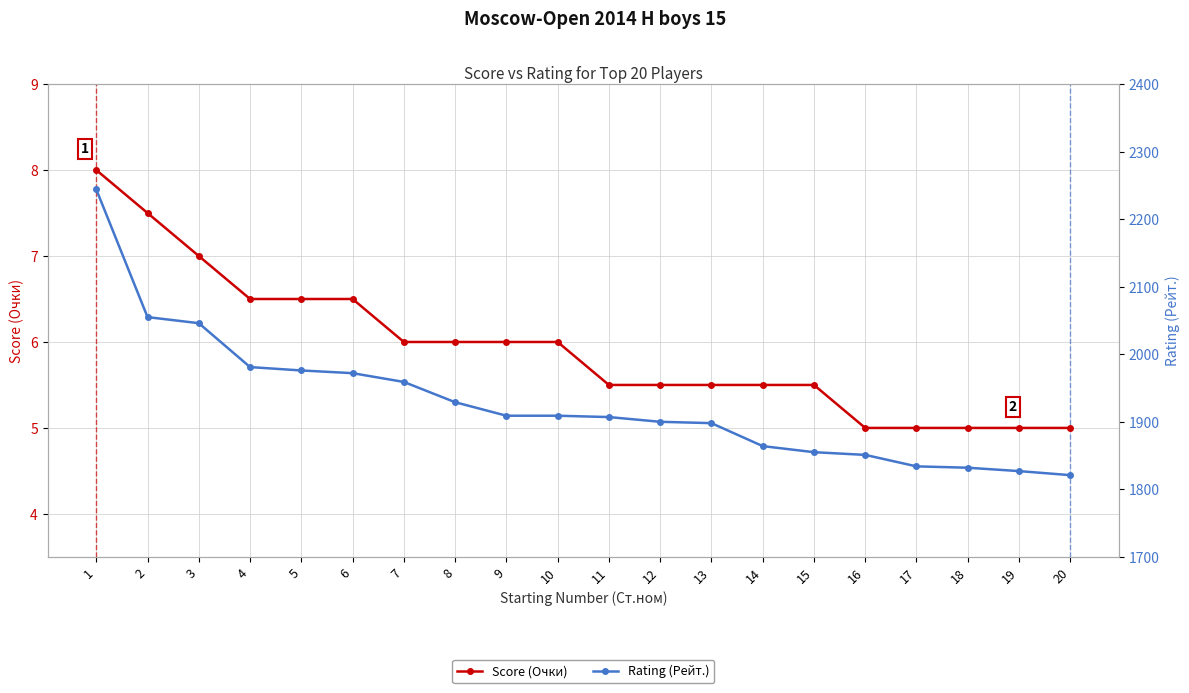

The value of Score (Очки) at 17 is 2.9. True or false?

False